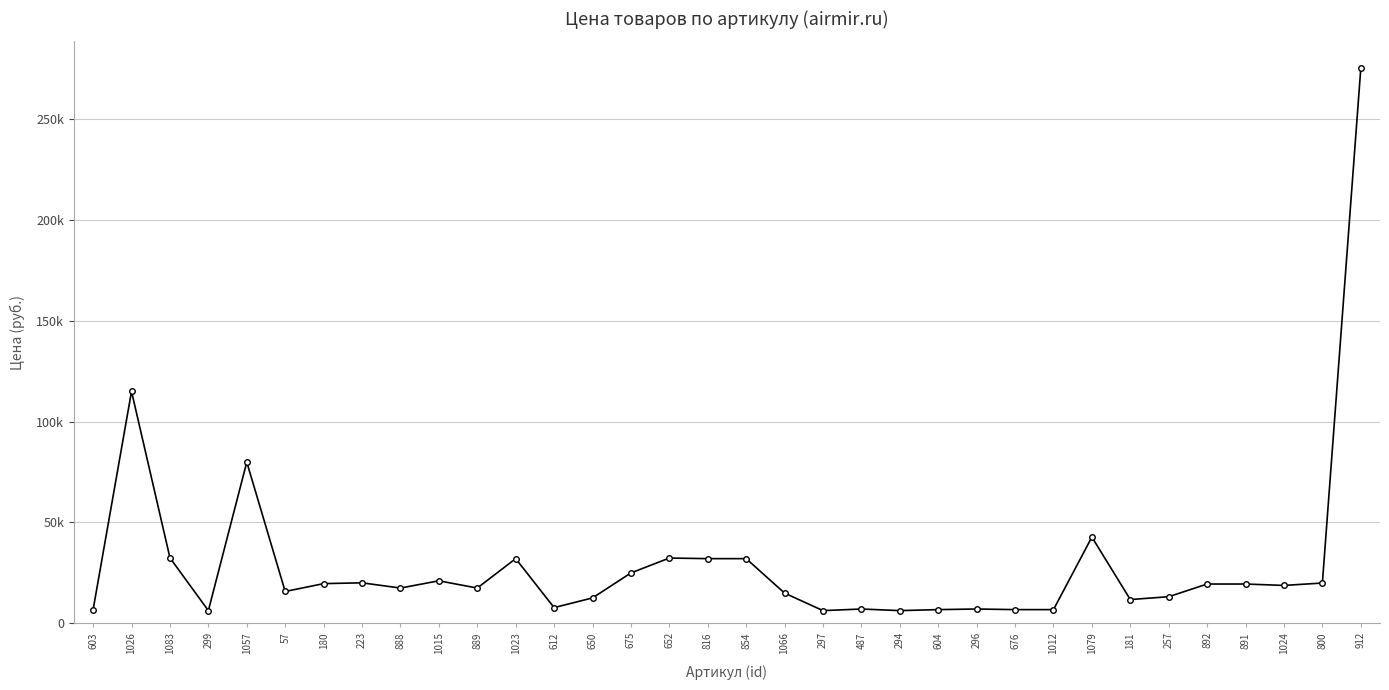

What is the average value?

29597